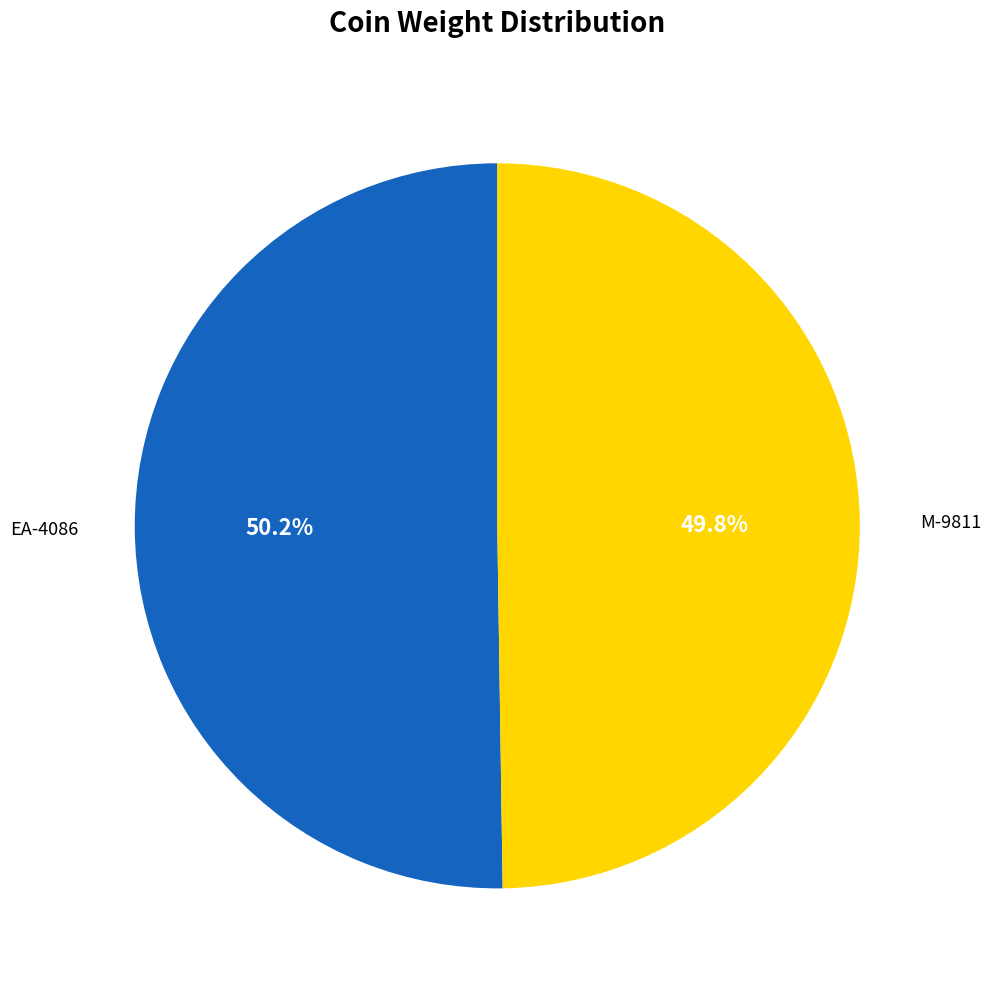

To the nearest percent, what percentage of the pie is M-9811?

50%